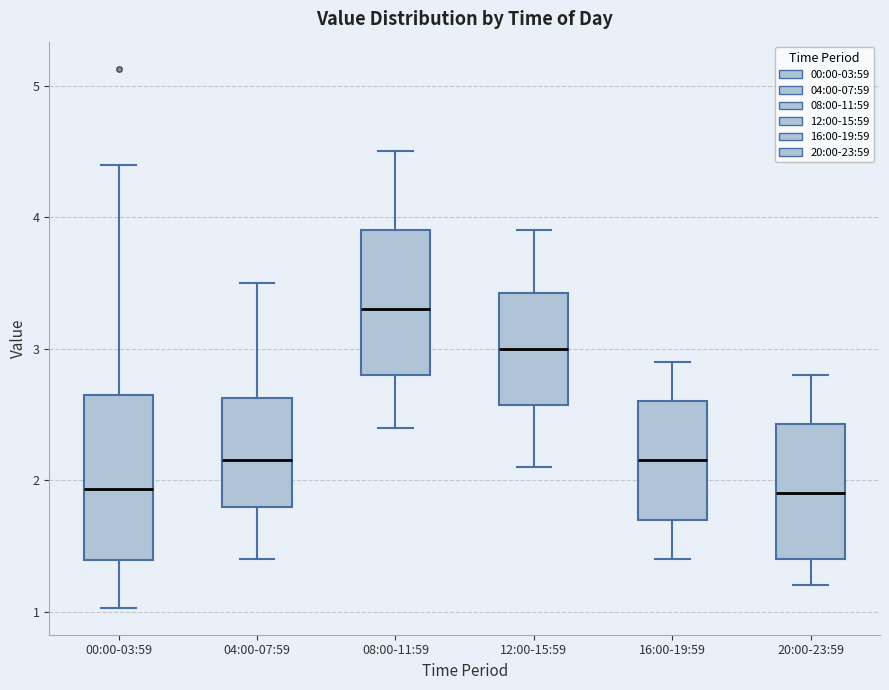

Where does the median line of the box for 16:00-19:59 sit on the y-axis? The values are not printed on the chart, so give them approximately, as read against the axis.

2.2